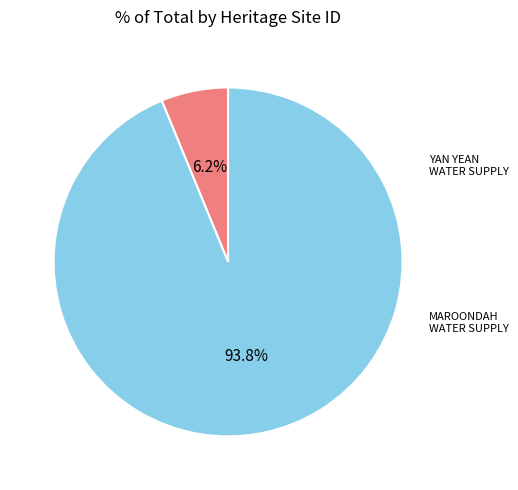

Is there a majority slice in this chart?

Yes